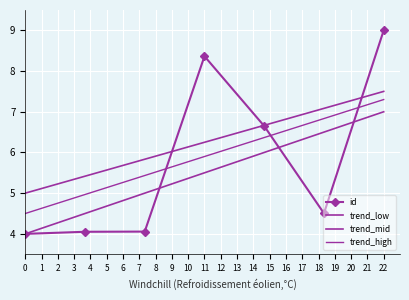

True or false: trend_mid and trend_high cross at least once.

False